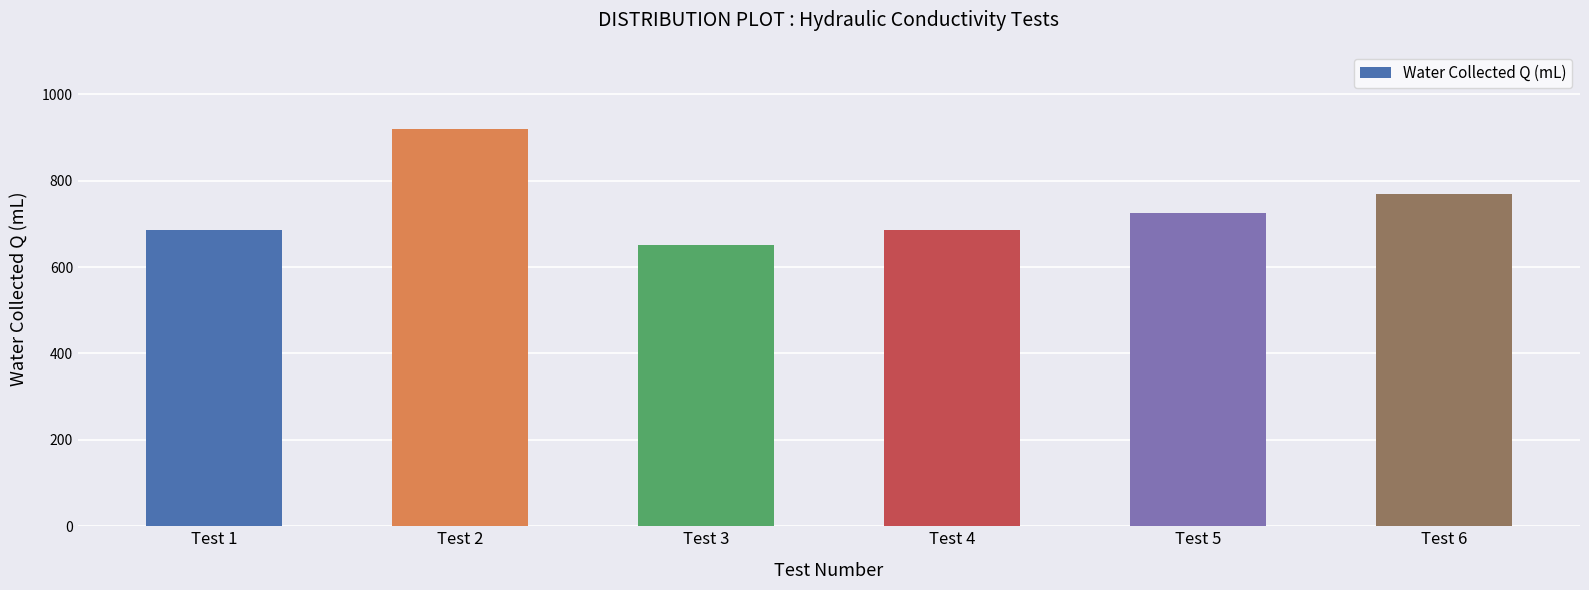

What is the value of the 3rd bar from the left?

650